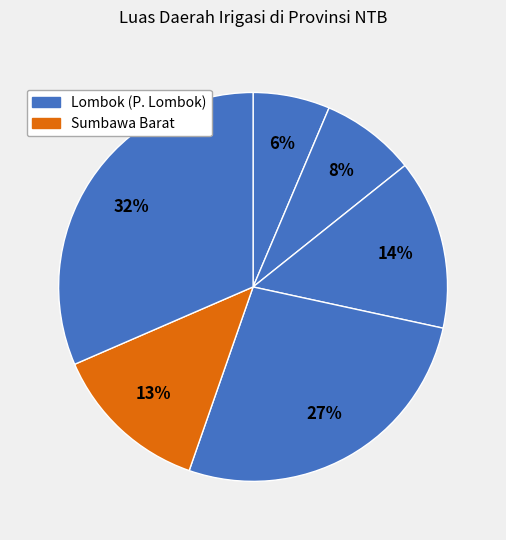

Count the number of slices in the pie.

6